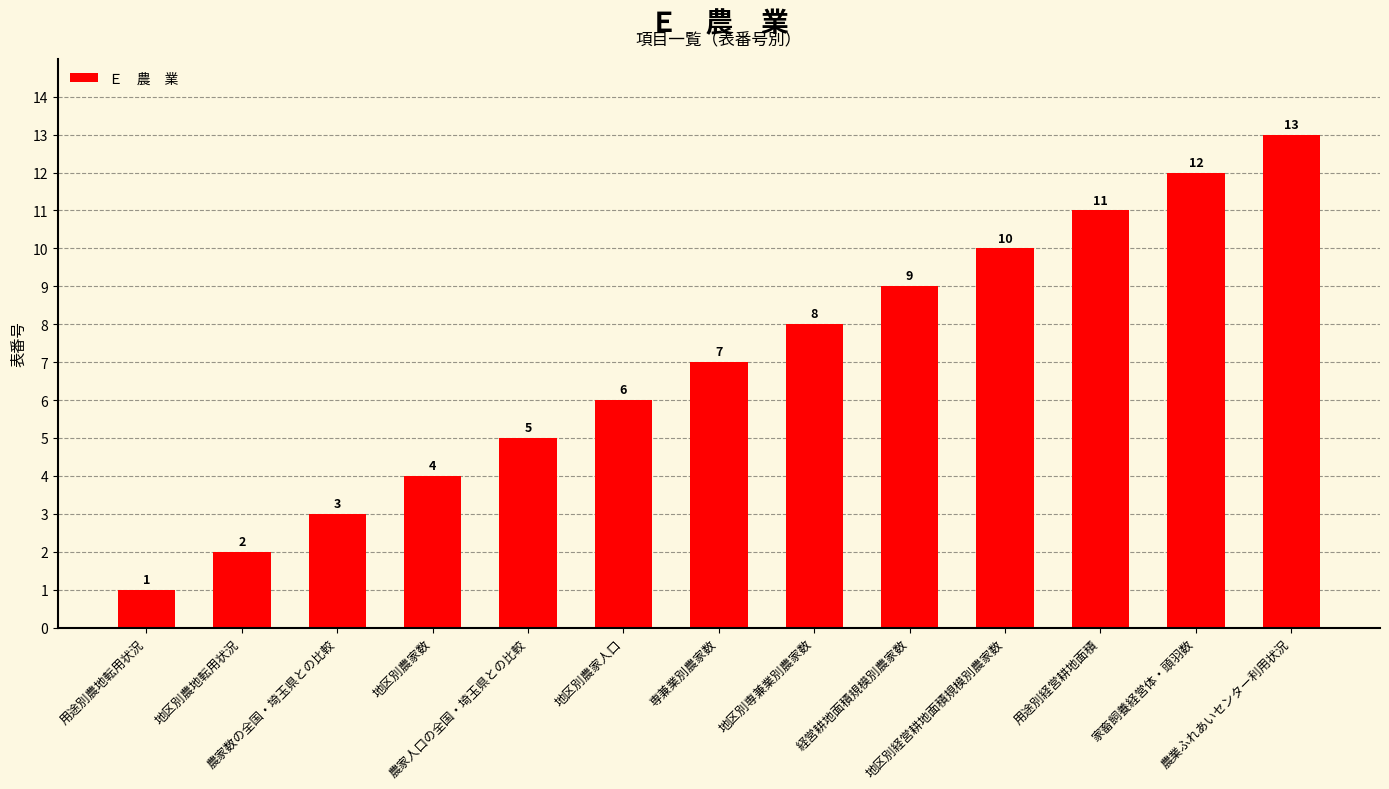

The value at 用途別農地転用状況 is 1. True or false?

True